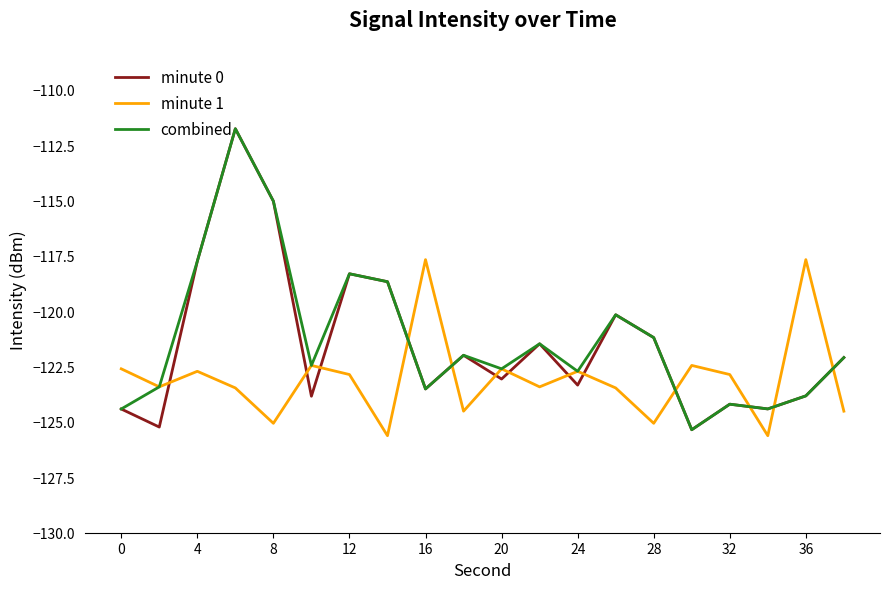

What is the difference between the maximum and second lowest values in the minute 1 series?

8.0